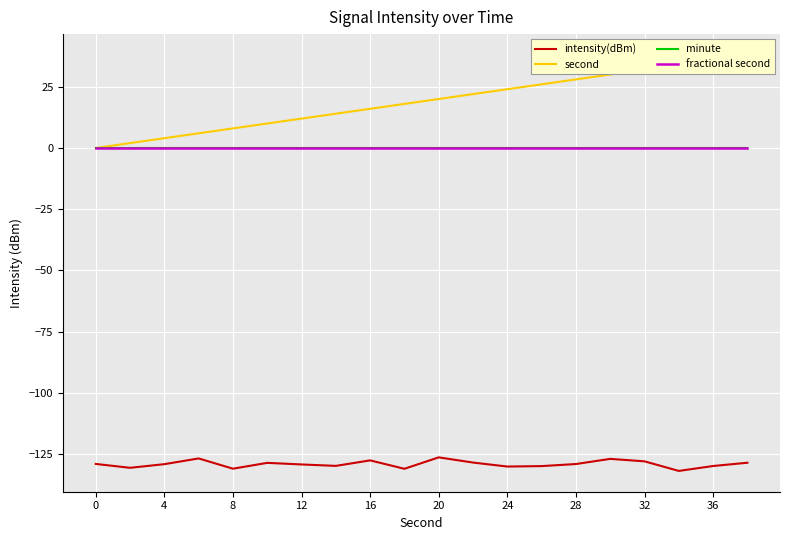

True or false: intensity(dBm) and fractional second intersect in this chart.

False